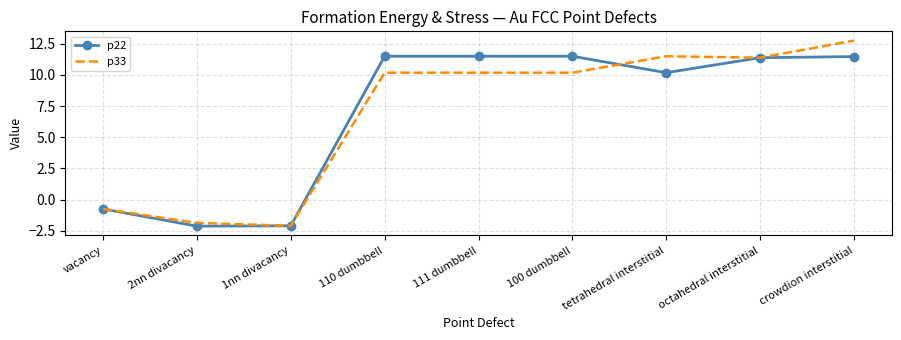

What is the total value across all series at 110 dumbbell?

21.7